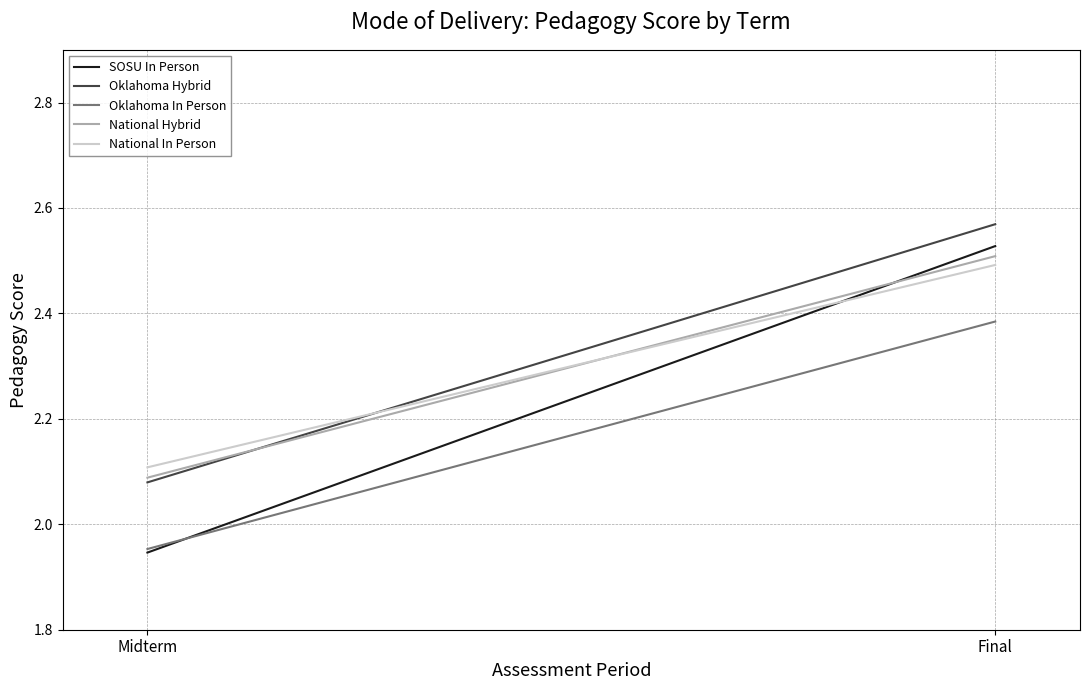

At which category is the sum across all series the highest?

Final